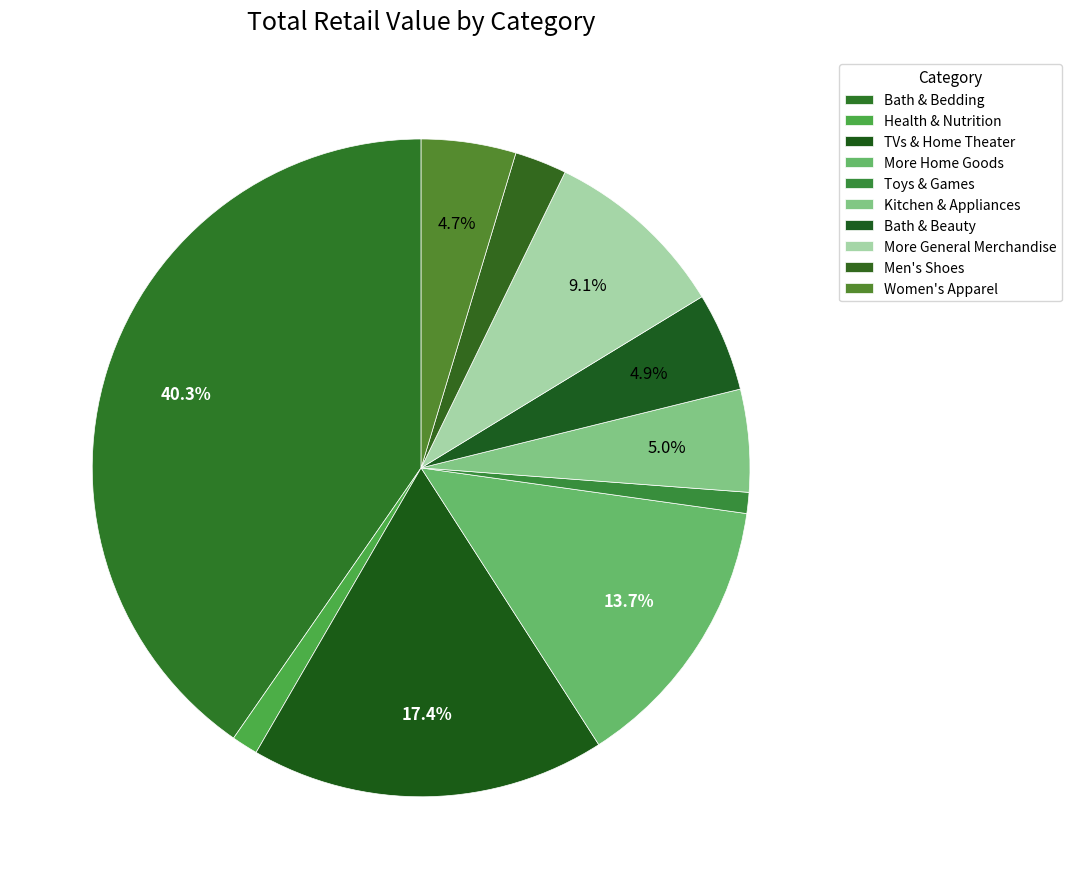

Rank the categories by value from highest to lowest.

Bath & Bedding, TVs & Home Theater, More Home Goods, More General Merchandise, Kitchen & Appliances, Bath & Beauty, Women's Apparel, Men's Shoes, Health & Nutrition, Toys & Games